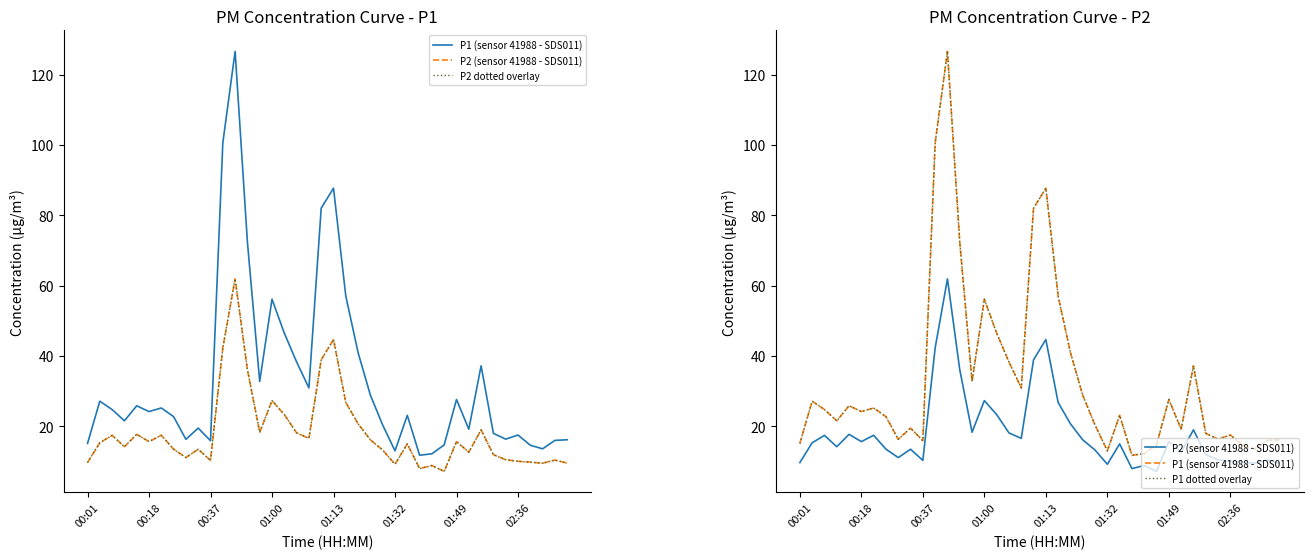

Which series has the widest spread of values?

P1 (sensor 41988 - SDS011)